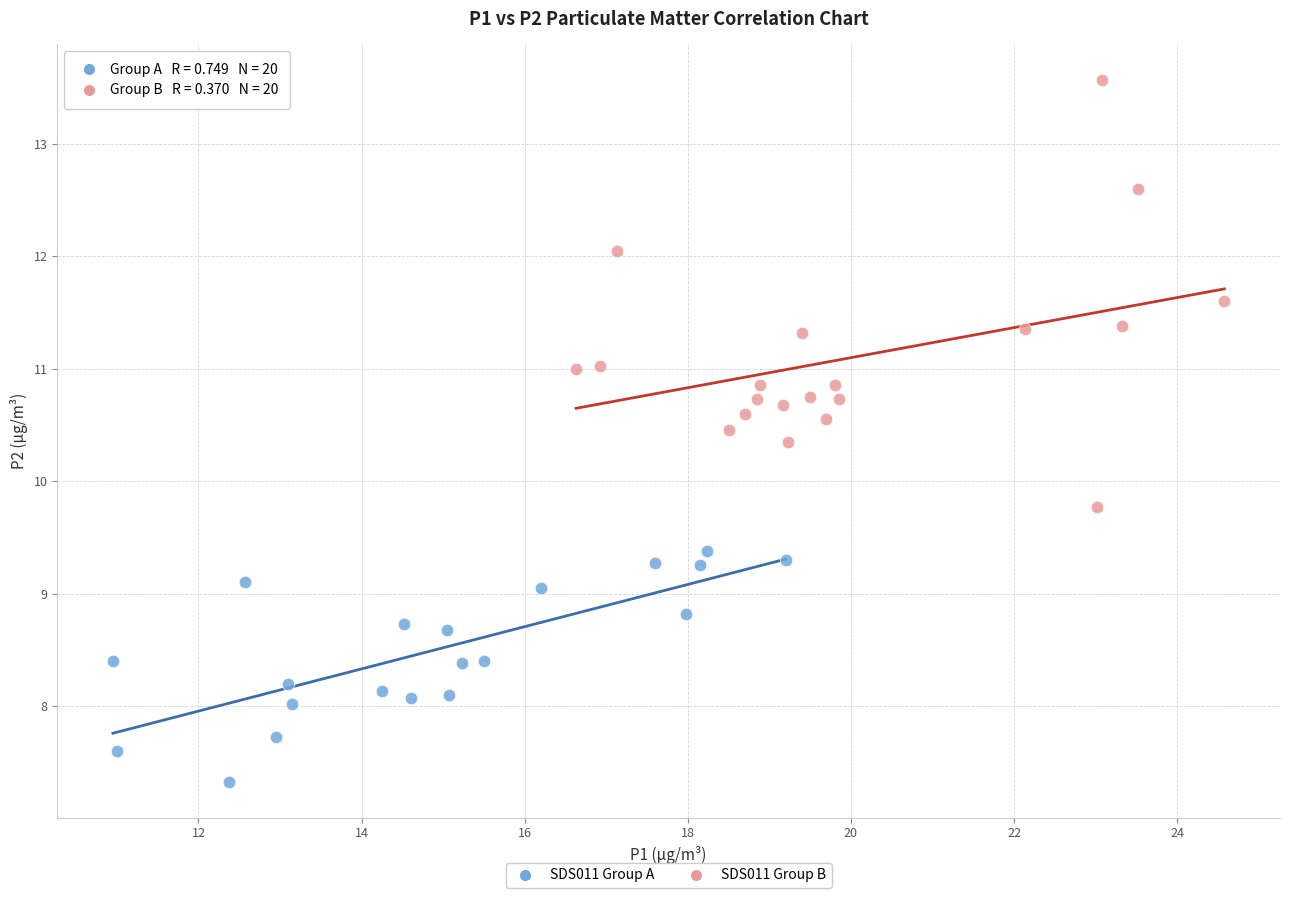

Which series contains the lowest Y value?

SDS011 Group A